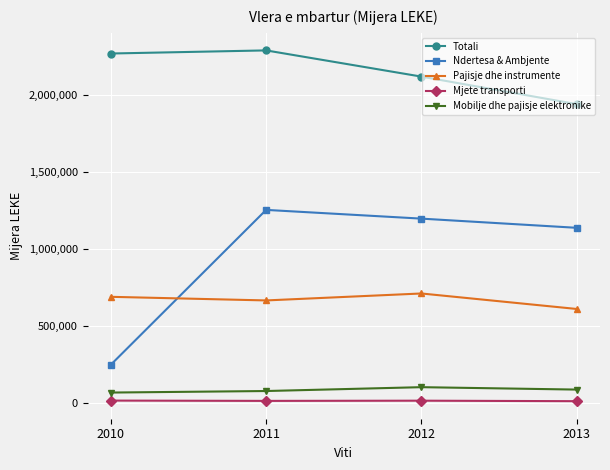

The value of Ndertesa & Ambjente at 2013 is 239988. True or false?

False